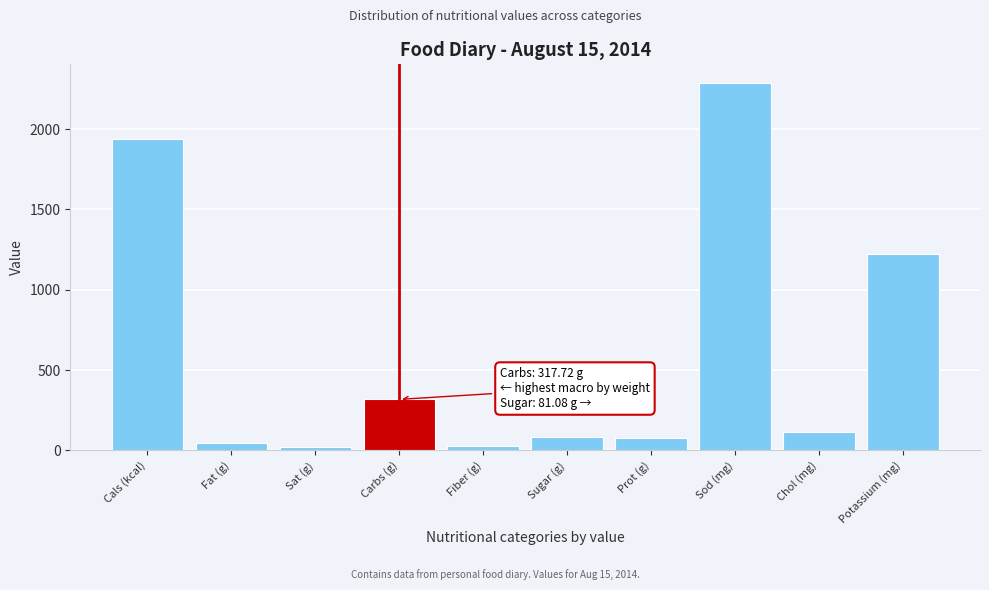

The value at Cals (kcal) is 1940.0. True or false?

True